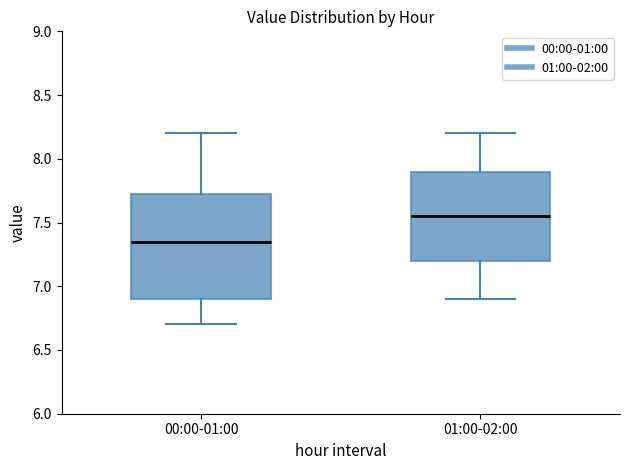

Where is the upper edge of the box for 01:00-02:00 on the y-axis? The values are not printed on the chart, so give them approximately, as read against the axis.

7.90